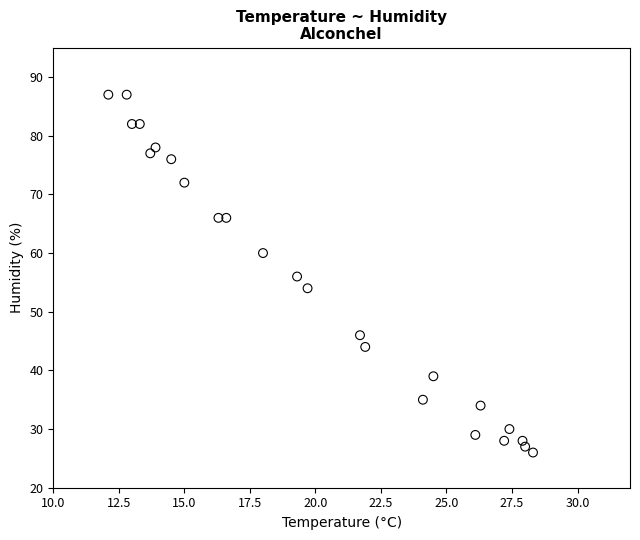

What is the range of Y values (max minus min)?

61